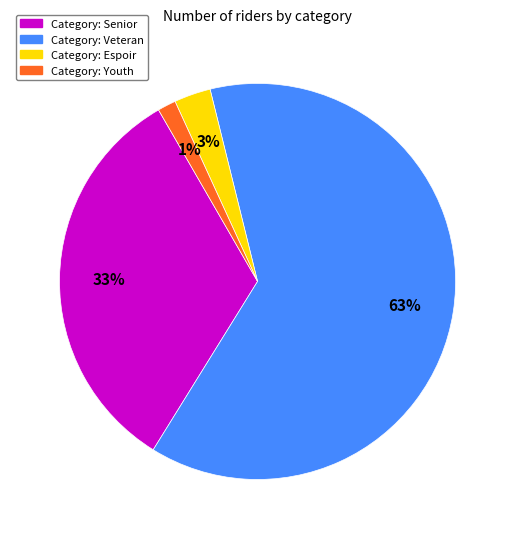

To the nearest percent, what is the average slice percentage?

25%